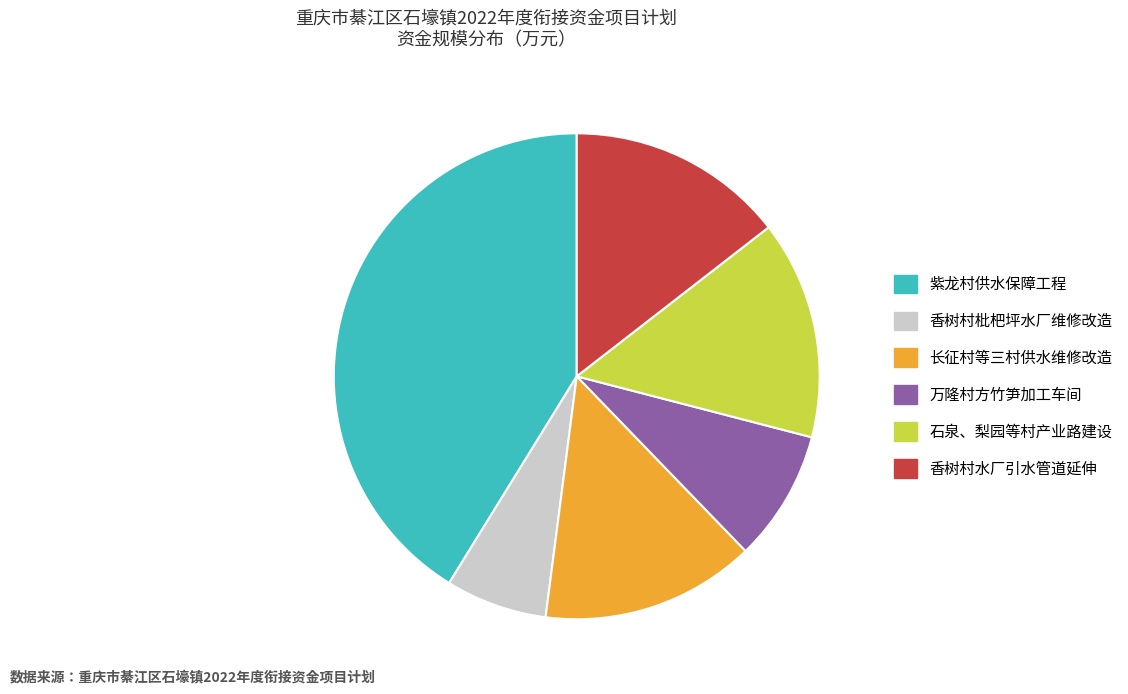

True or false: 香树村枇杷坪水厂维修改造 accounts for 1% of the total.

False